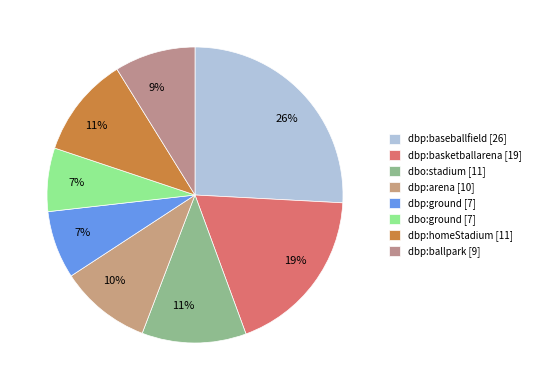

Is it true that dbp:baseballfield is 26% of the pie?

True